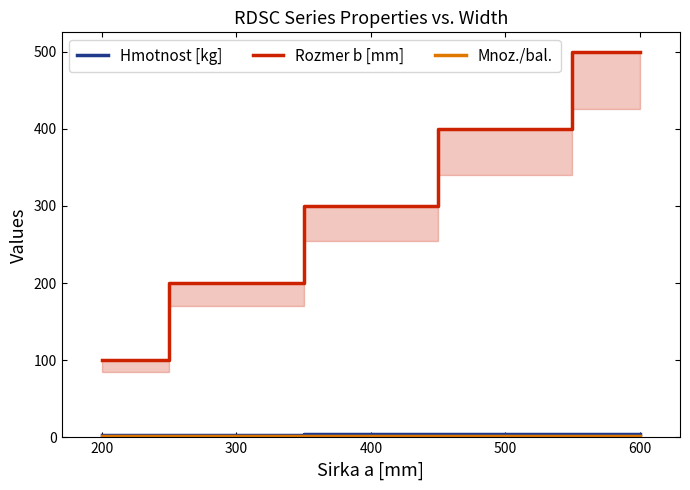

Is this an area chart (filled region under the line)?

No